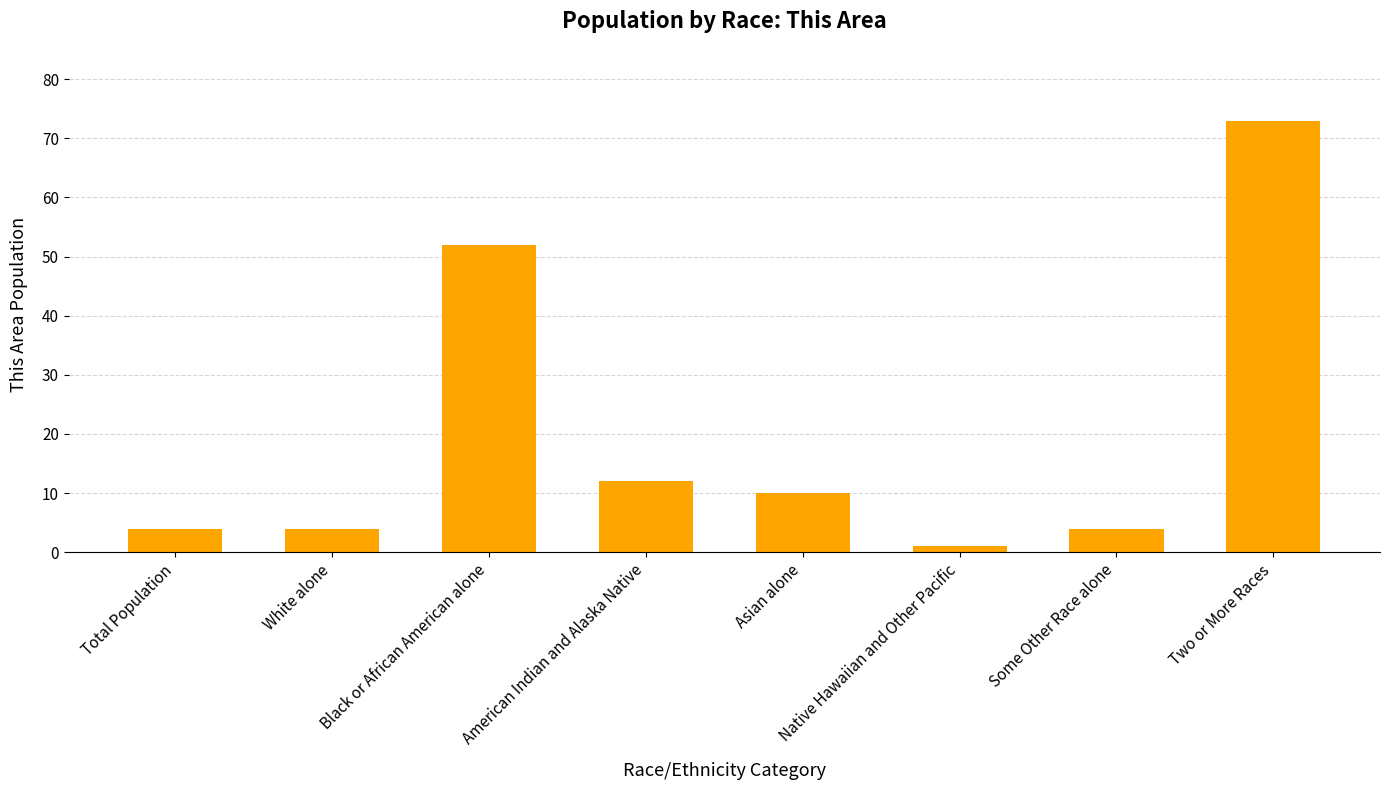

Between Black or African American alone and Native Hawaiian and Other Pacific, which is larger?

Black or African American alone